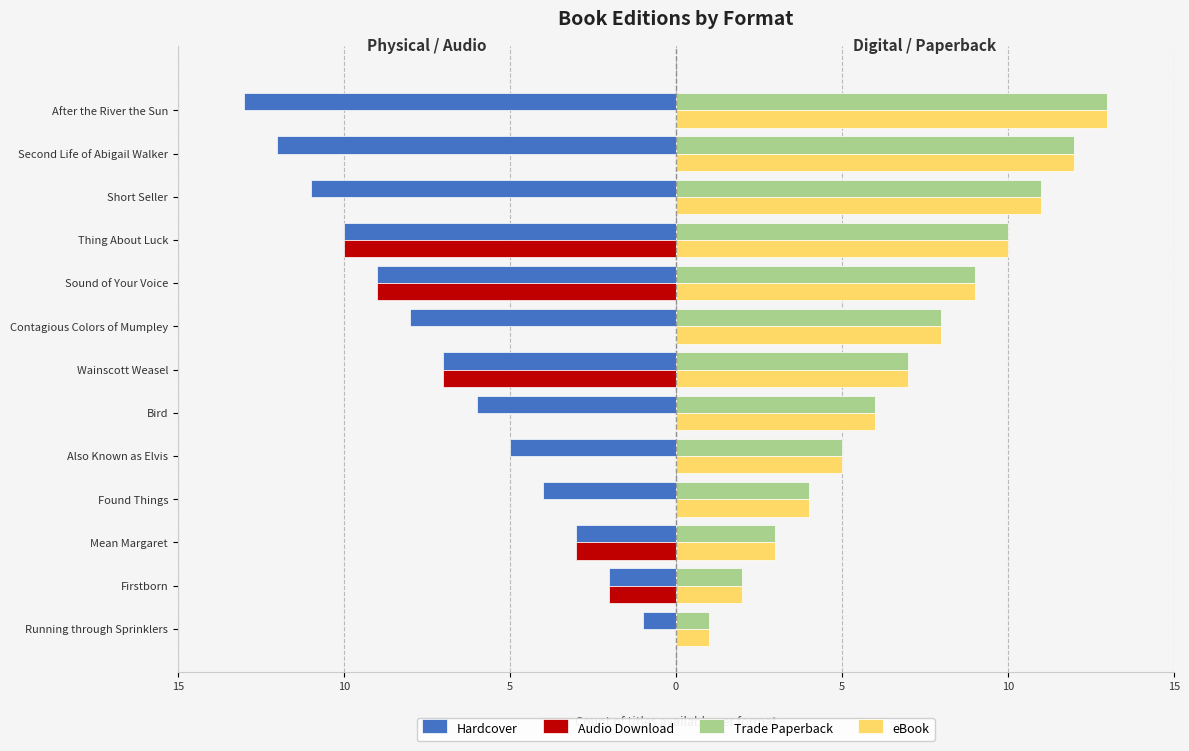

At which category does the chart reach its minimum across all series?

After the River the Sun